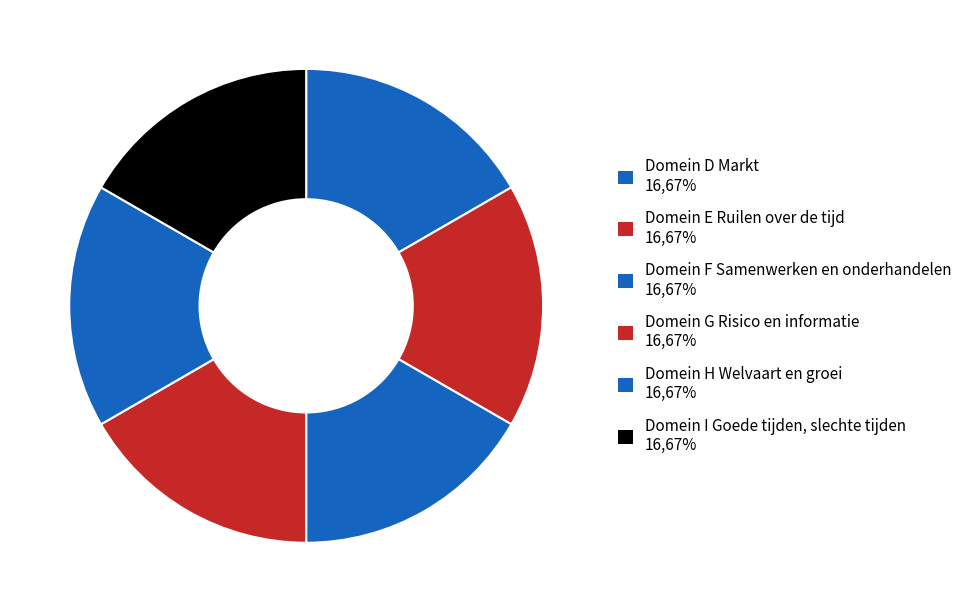

Is there any slice that represents more than half of the pie?

No